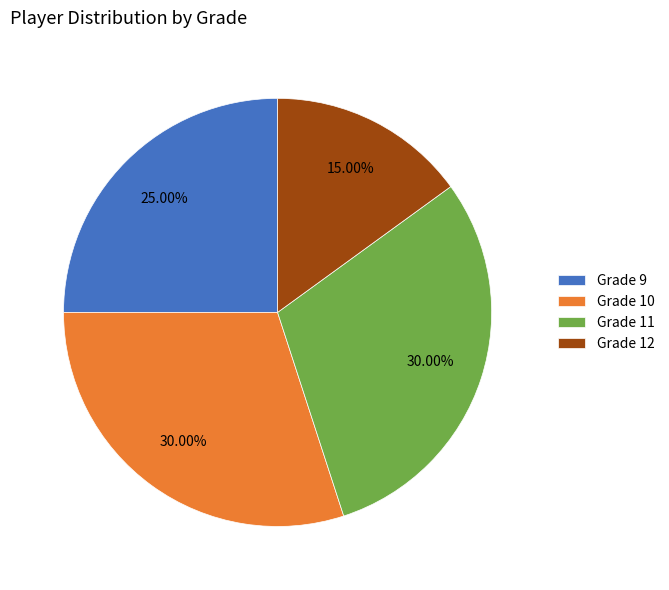

To the nearest percent, what is the combined percentage of Grade 11 and Grade 12?

45%